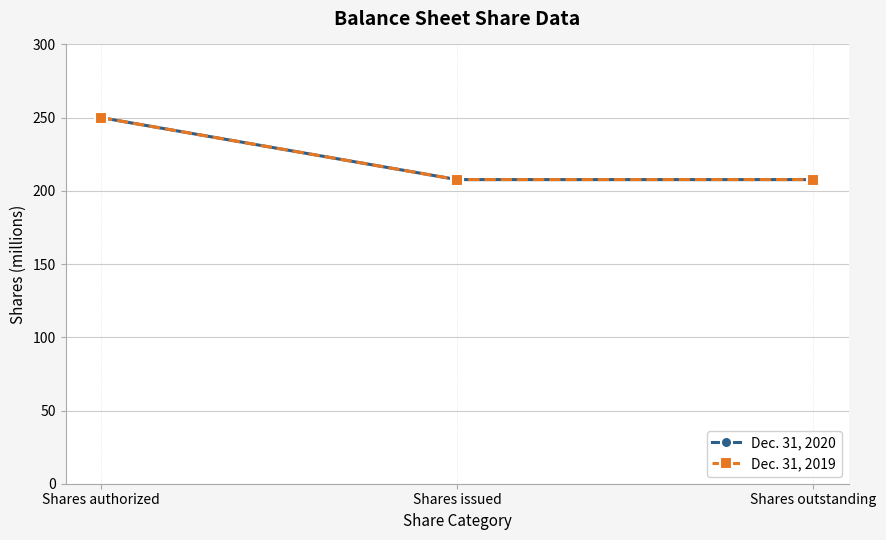

Is this an area chart (filled region under the line)?

No